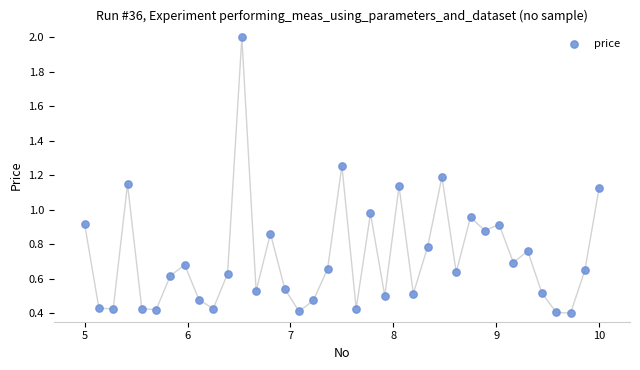

What is the range of X values (max minus min)?

5.0